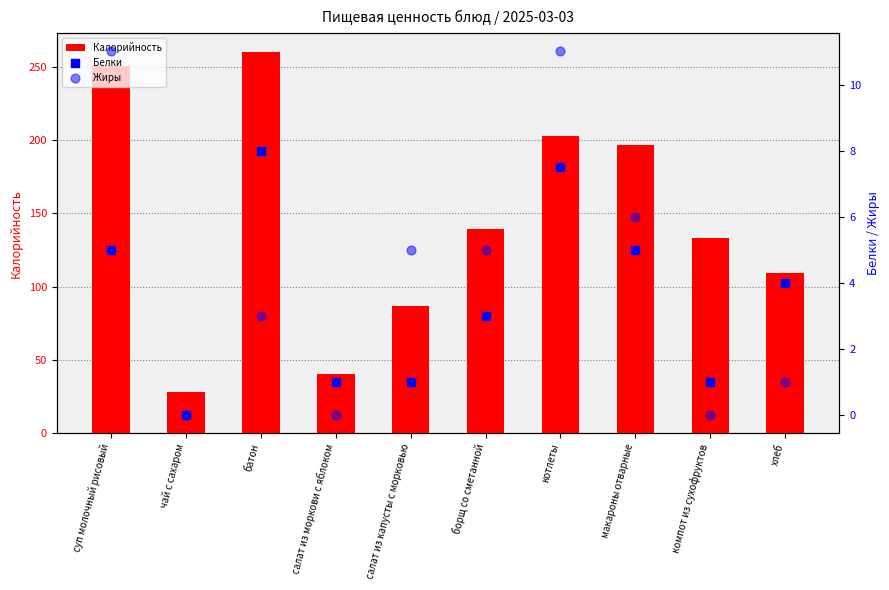

At how many categories does at least one series exceed 183?

4